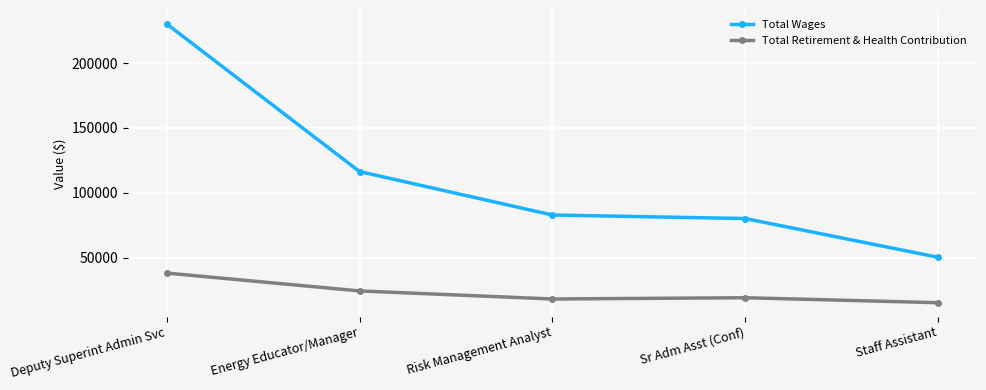

Where is the first local minimum for Total Retirement & Health Contribution?

Risk Management Analyst